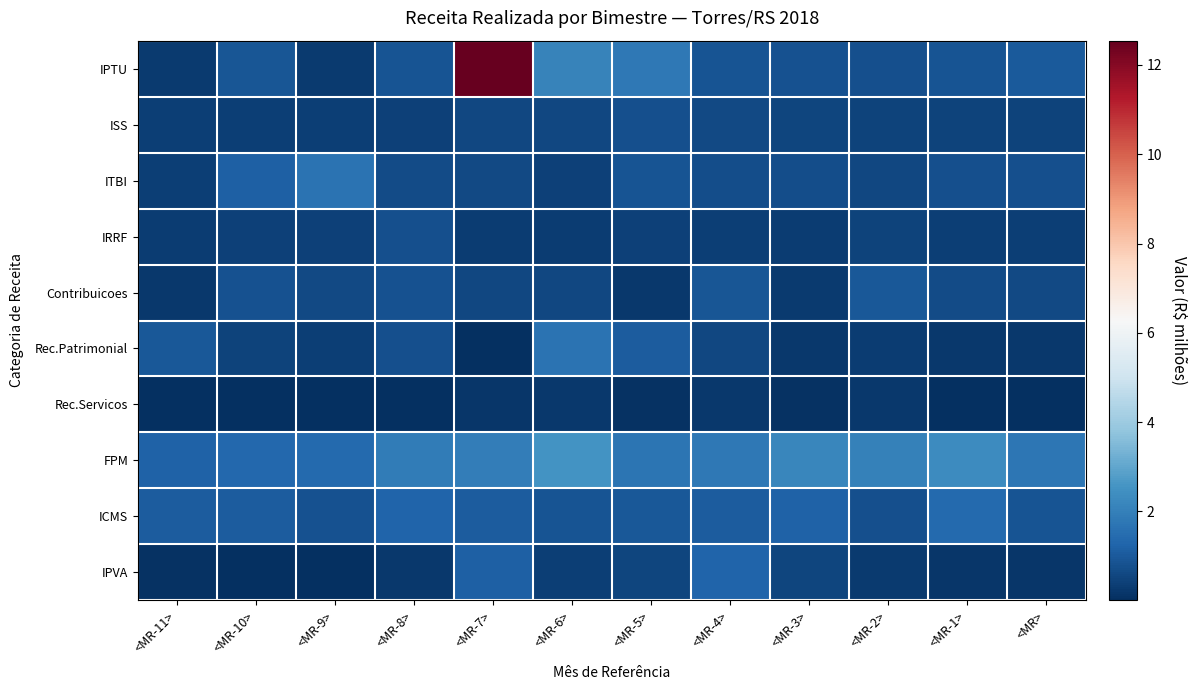

List the series in order of their peak value, highest first.

IPTU, FPM, Rec.Patrimonial, ITBI, ICMS, IPVA, Contribuicoes, ISS, IRRF, Rec.Servicos